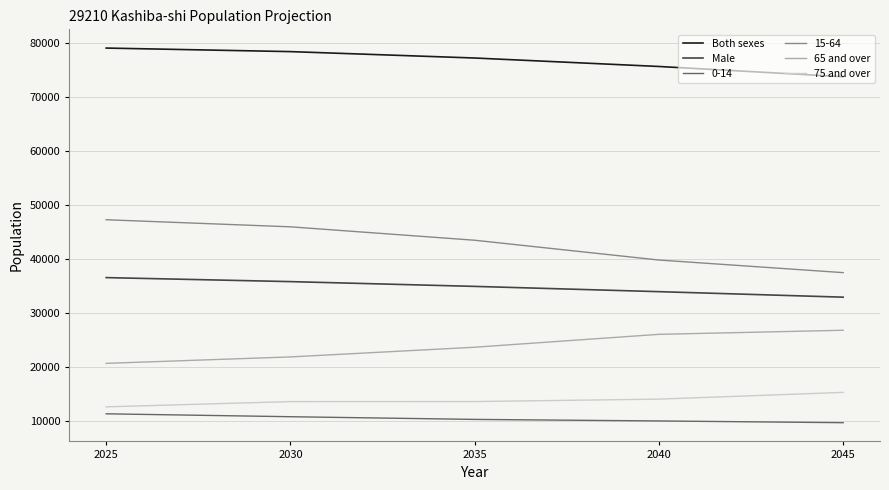

Which series has the widest spread of values?

15-64